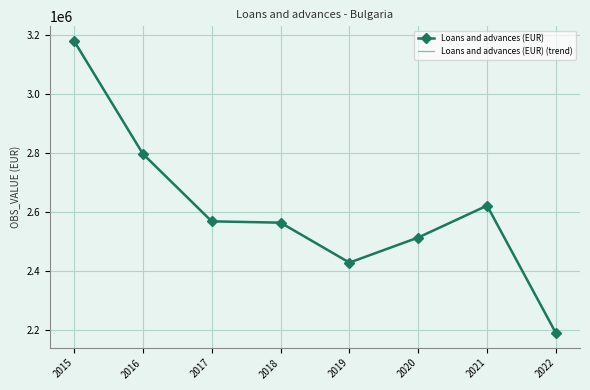

What is the value of the Loans and advances (EUR) (trend) point at the 7th from the left?

2622297